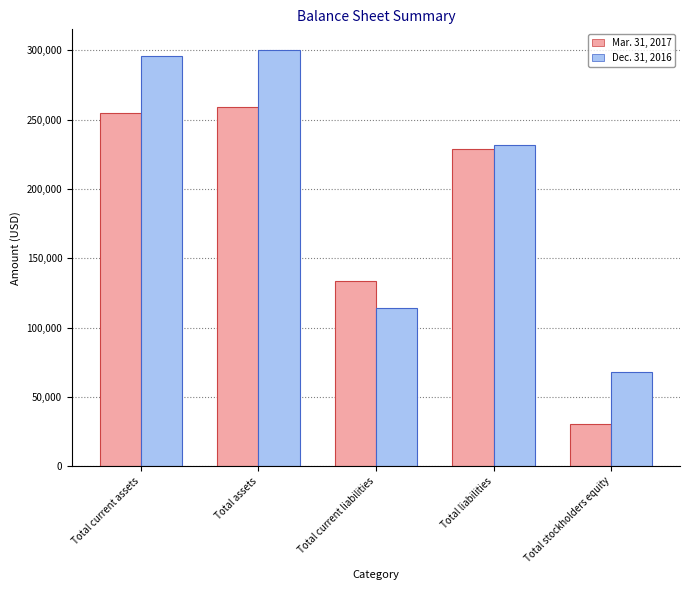

How many values in the Dec. 31, 2016 series are below 232096?

2